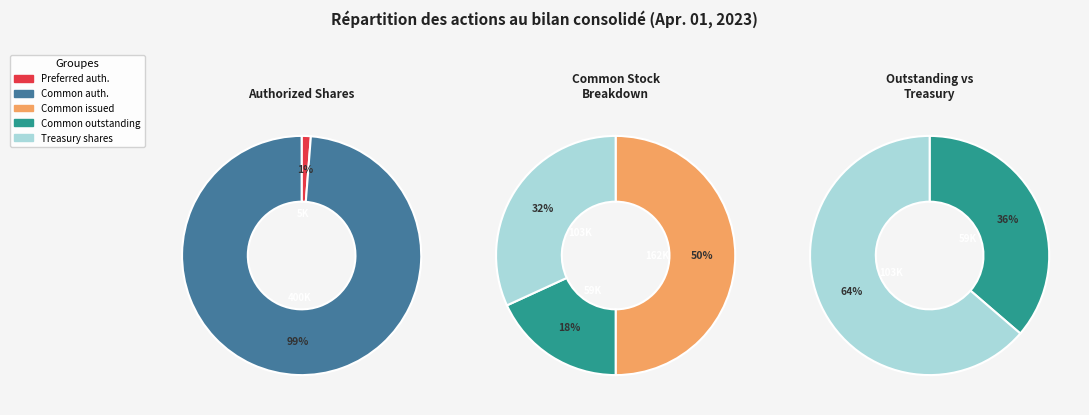

How many segments does this pie chart have?

5